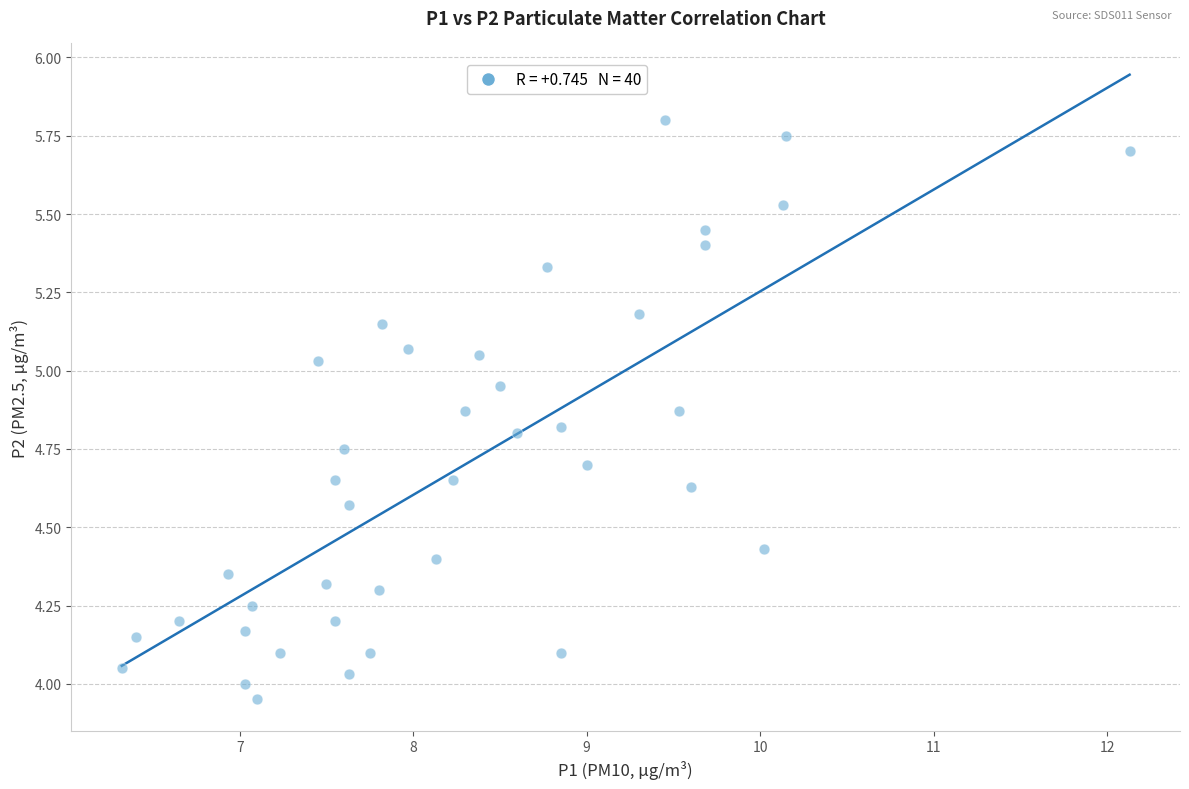

How many data points are displayed?

40